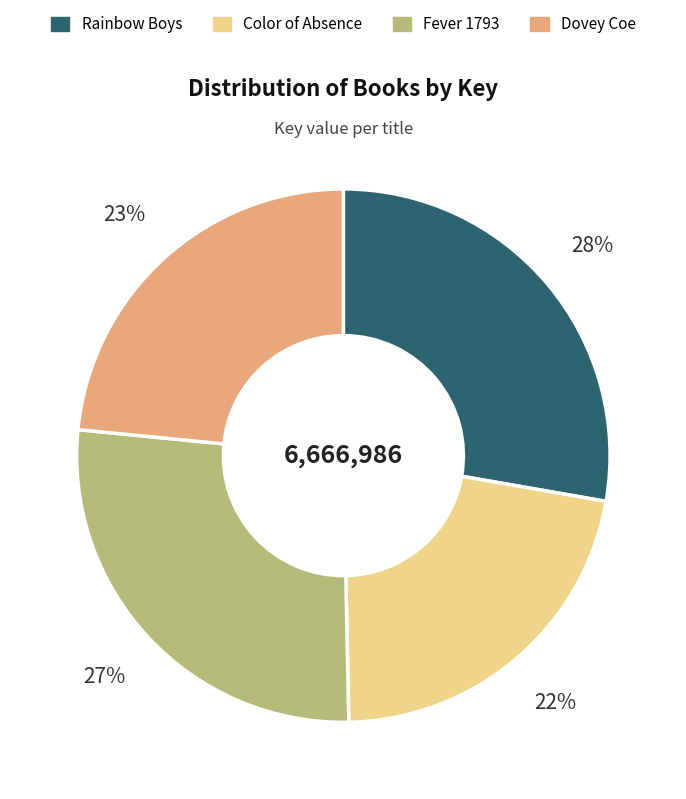

Do Fever 1793 and Color of Absence together represent more than half of the pie?

No